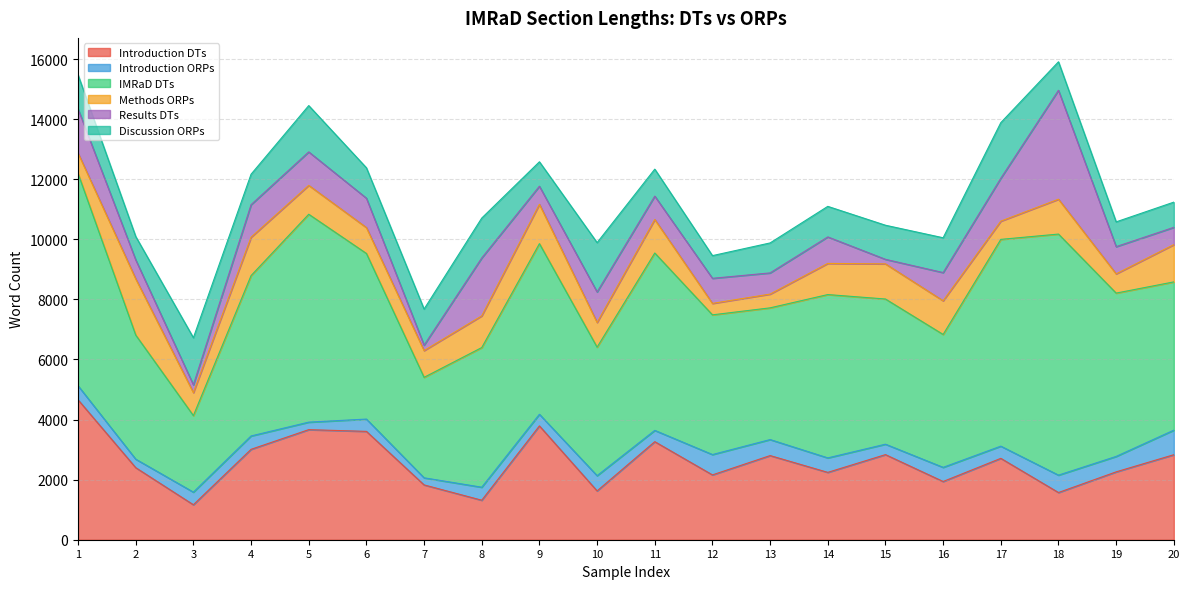

What are all the series names shown in the legend?

Introduction DTs, Introduction ORPs, IMRaD DTs, Methods ORPs, Results DTs, Discussion ORPs